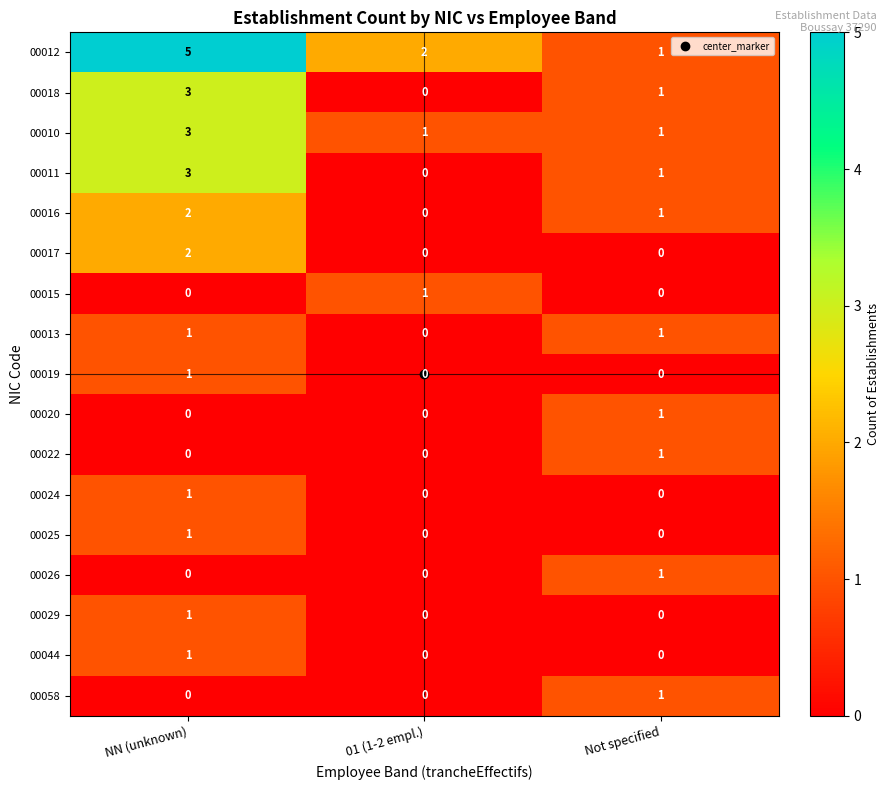

At which category is the sum across all series the highest?

NN (unknown)